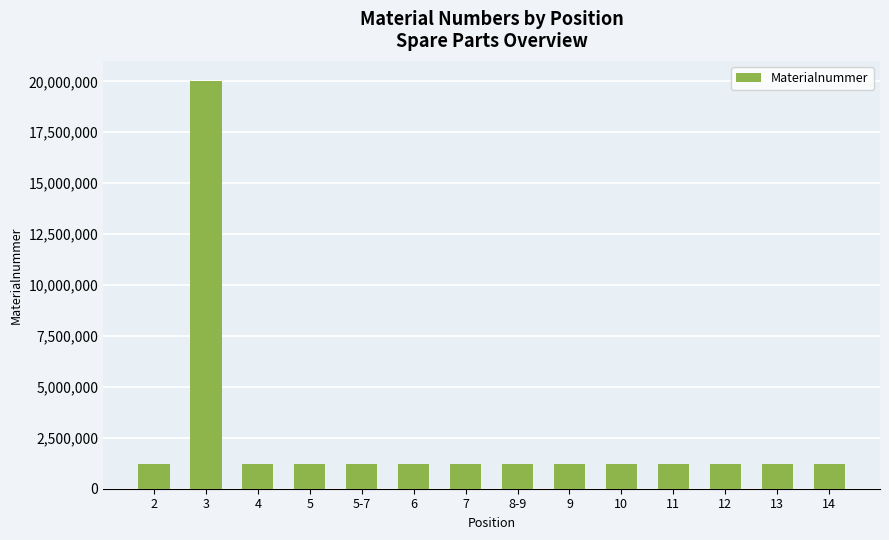

What position from the right is 7?

8